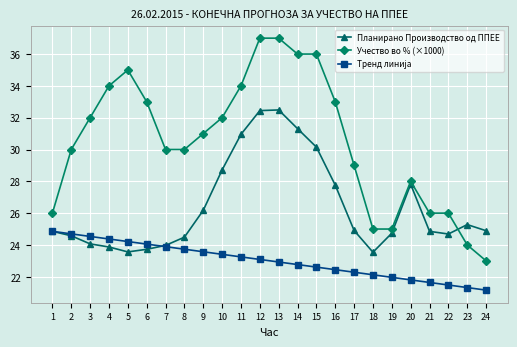

True or false: Учество во % (×1000) has more than 1 interior local peaks.

True